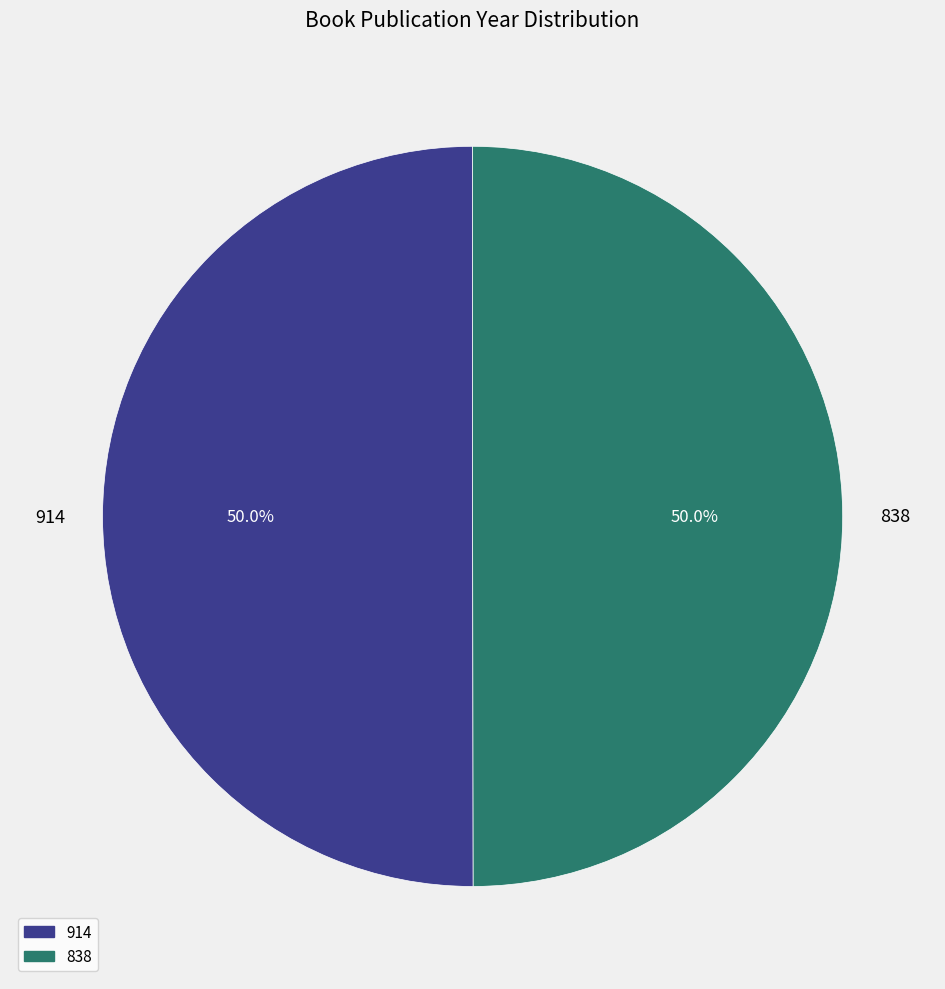

What percentage is the 838 slice, to the nearest percent?

50%